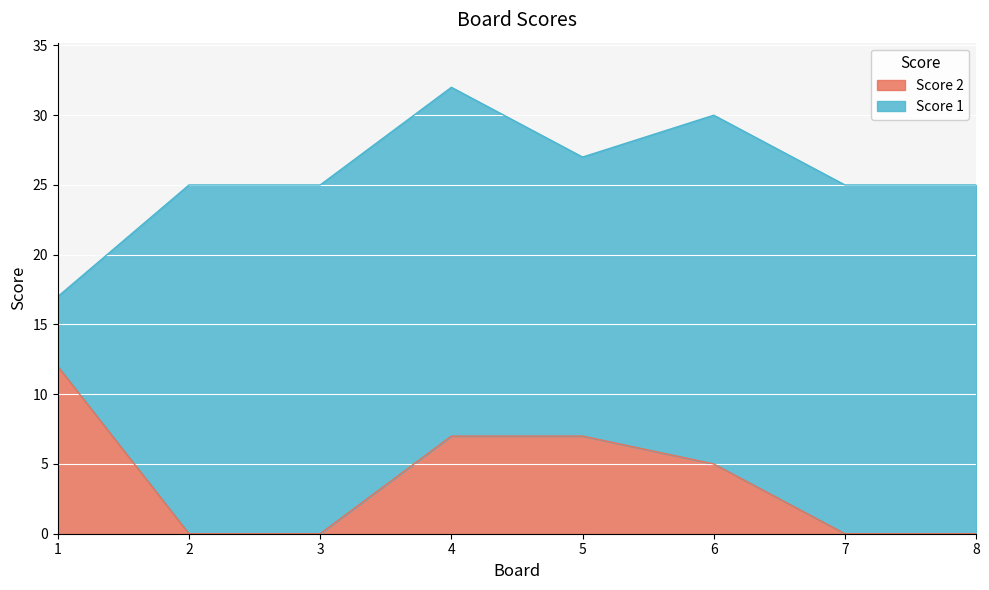

Which label corresponds to the largest value in the chart?

1